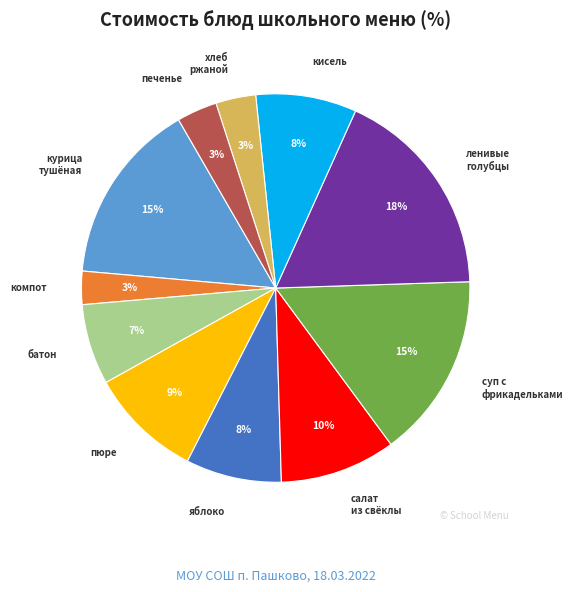

Does any single category account for the majority?

No